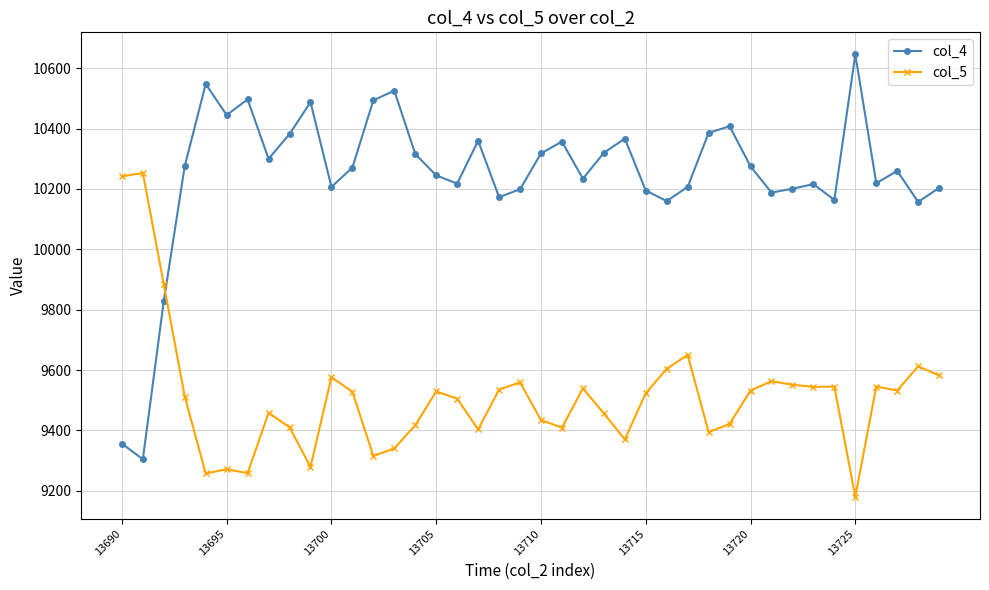

What is the average value of the col_5 series?

9513